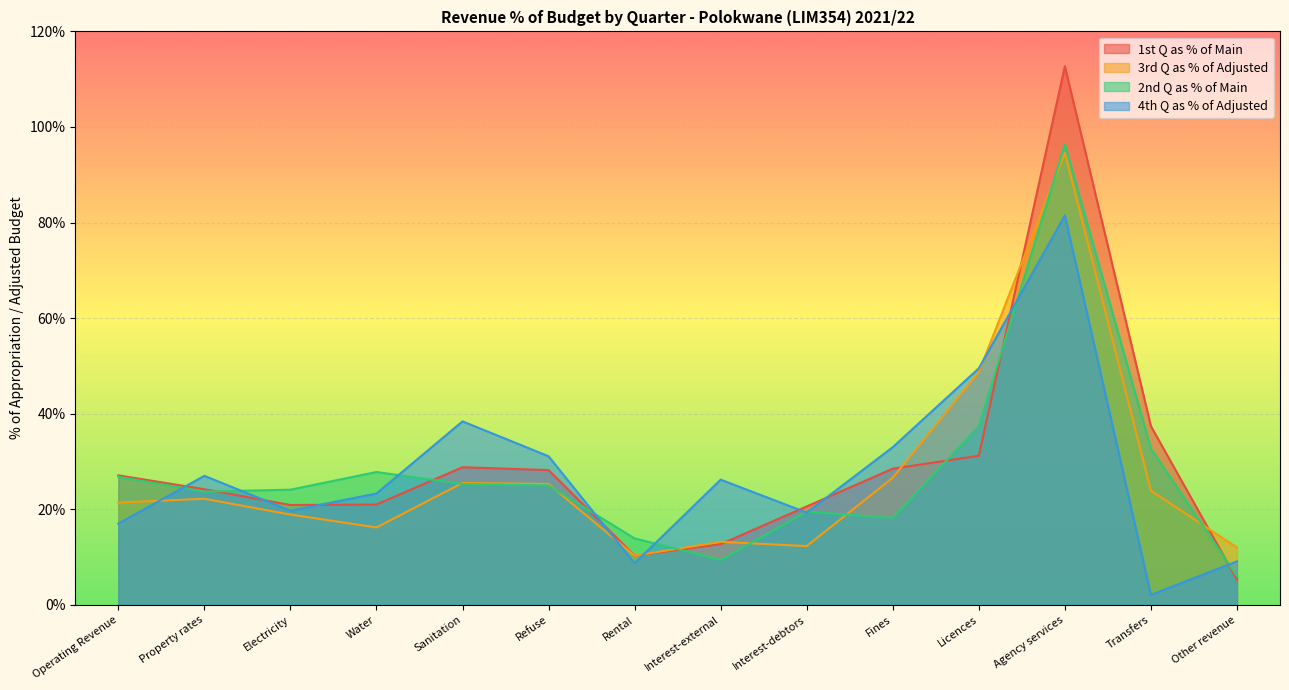

True or false: 3rd Q as % of Adjusted has a value of 2.7 at Rental.

False